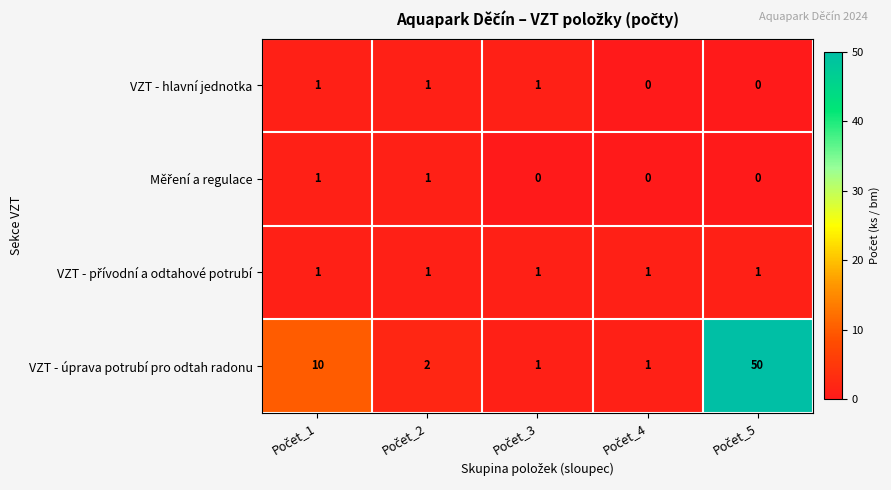

What is the sum of all VZT - úprava potrubí pro odtah radonu values?

64